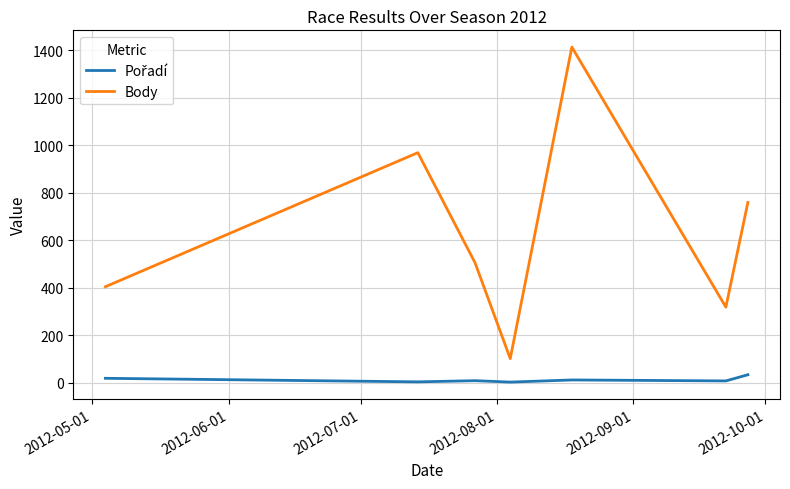

What is the difference between the maximum and minimum values in the Body series?

1313